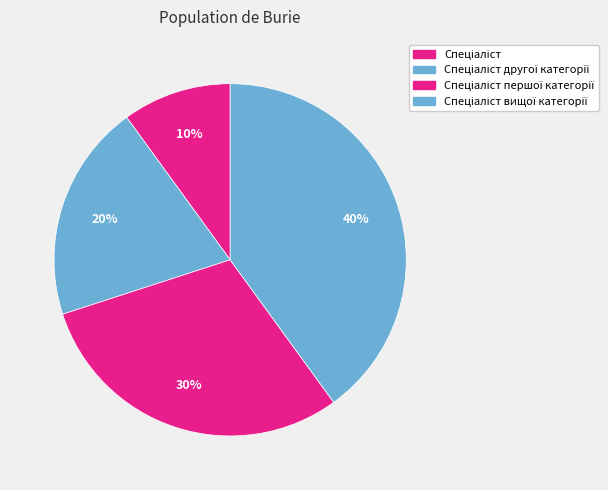

Which category has the biggest portion of the pie?

Спеціаліст вищої категорії